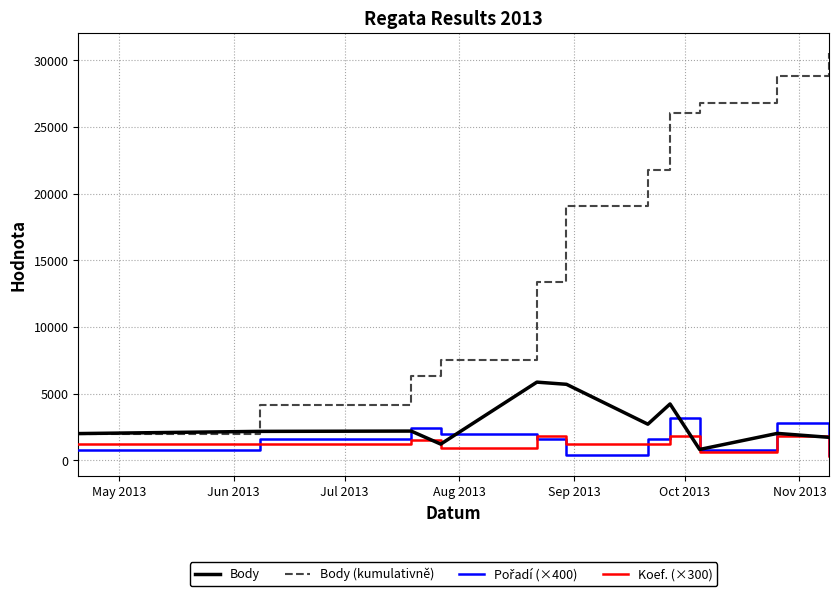

What is the maximum value shown in the chart?

30542